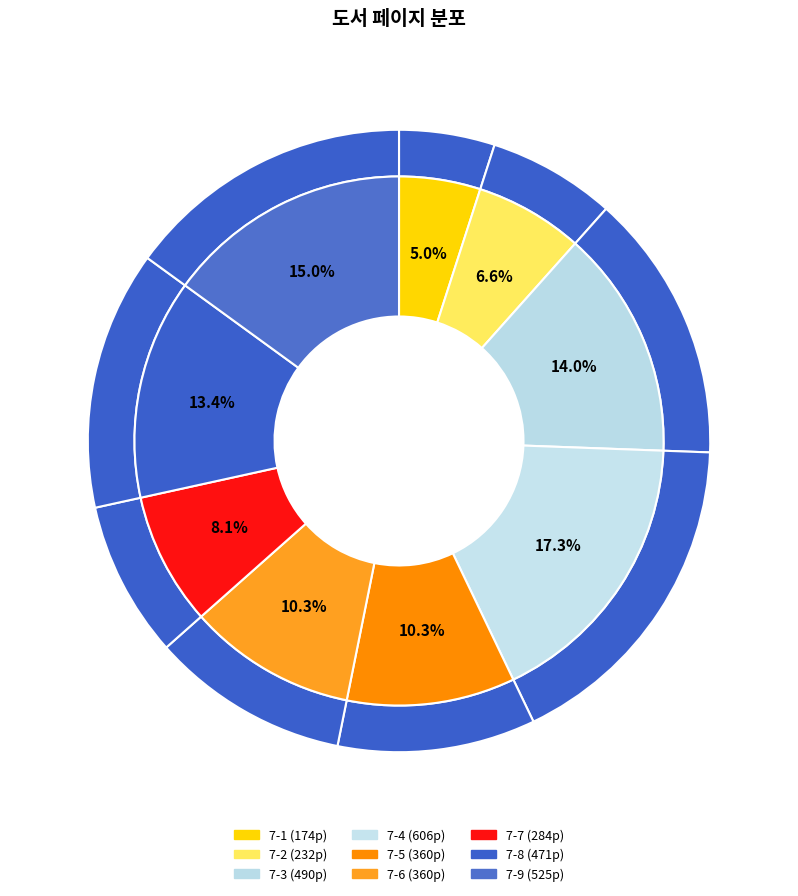

To the nearest percent, what portion does 7-2 represent?

7%